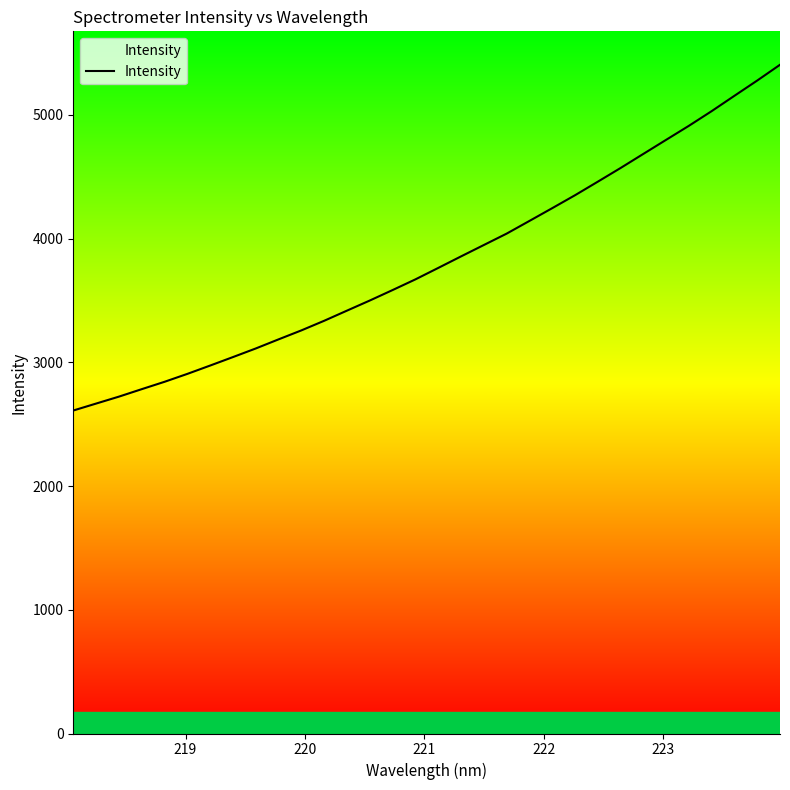

What is the smallest value displayed?

2610.0